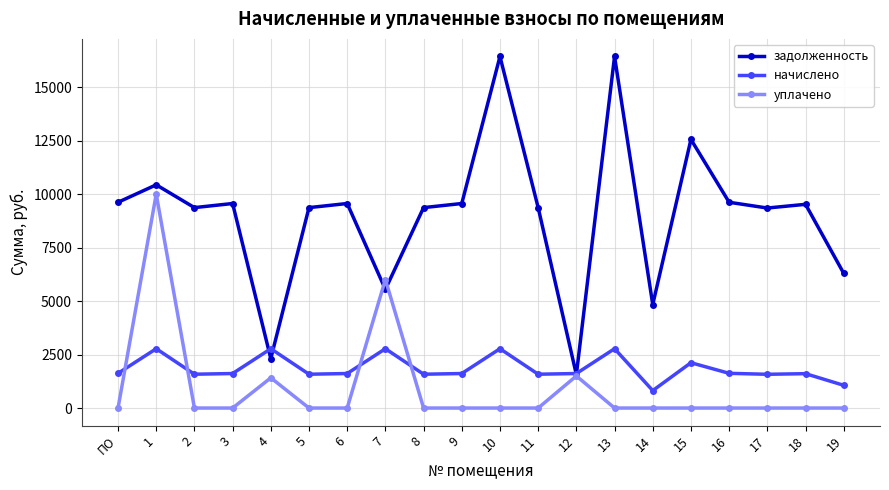

True or false: начислено has a value of 2773.4 at 7.

True